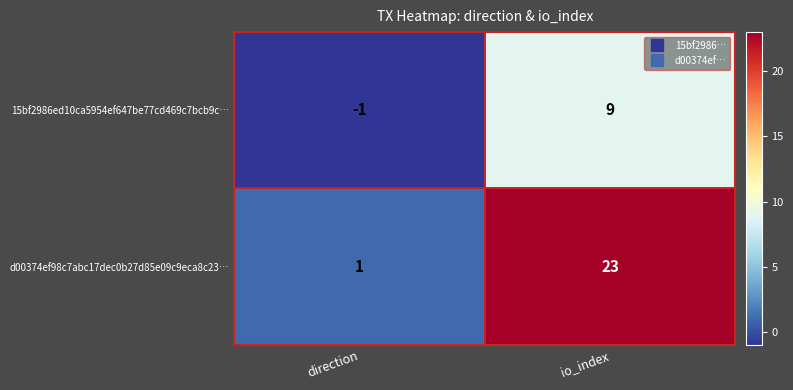

Which series has the widest spread of values?

d00374ef98c7abc17dec0b27d85e09c9eca8c23…